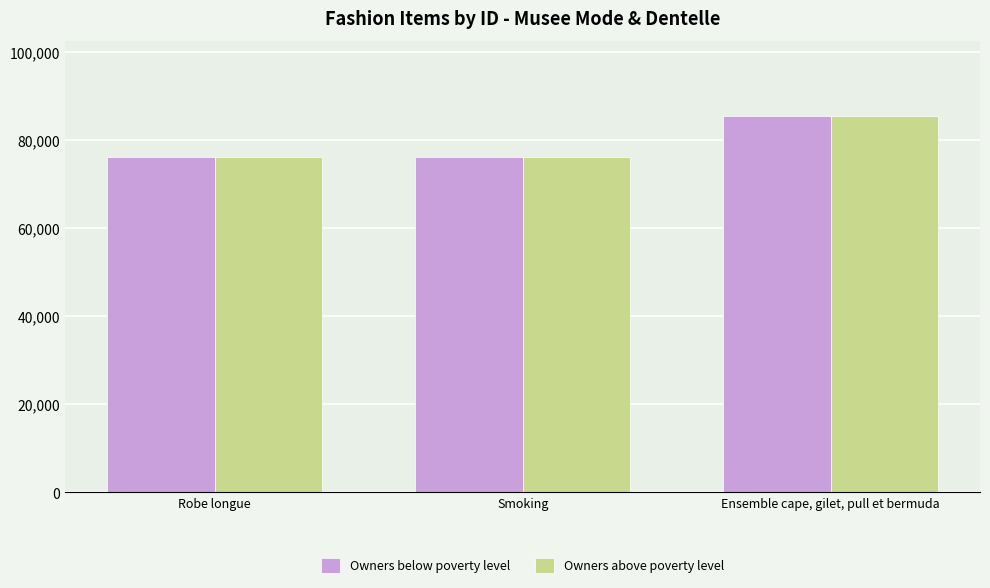

What is the difference between the maximum and second lowest values in the Owners below poverty level series?

9266